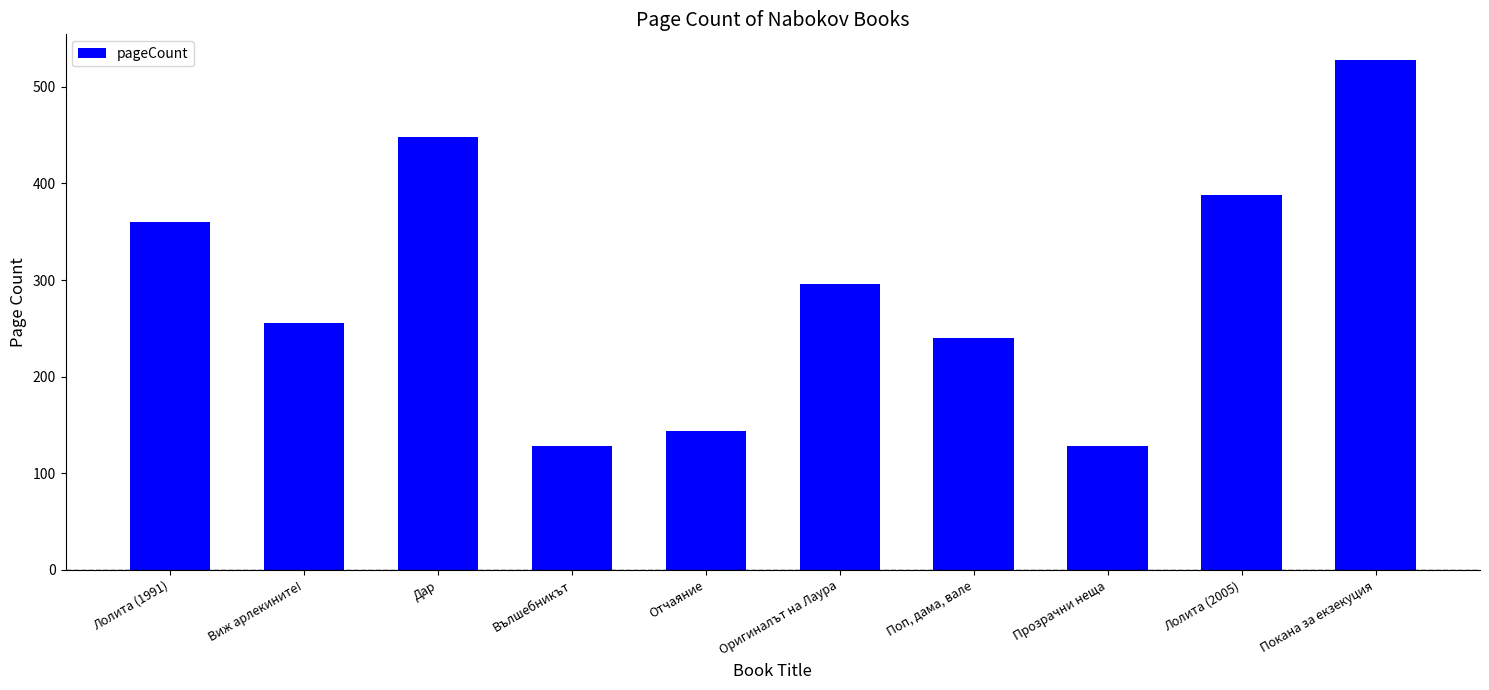

Reading left to right, extract all data points from this chart.

360	256	448	128	144	296	240	128	388	528